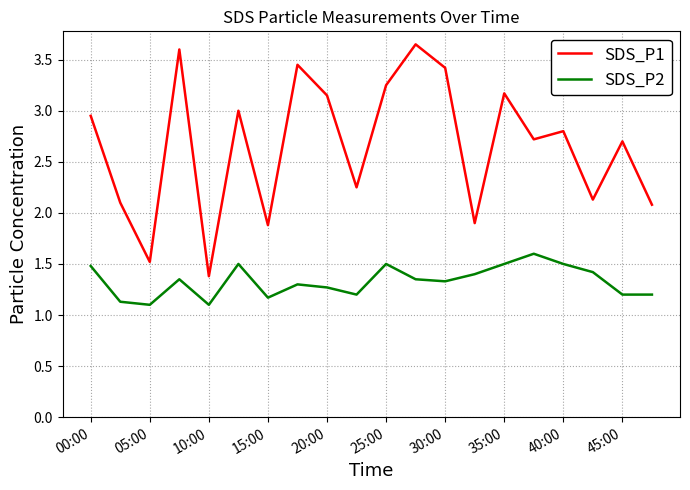

What is the difference between the maximum and minimum values in the SDS_P2 series?

0.5